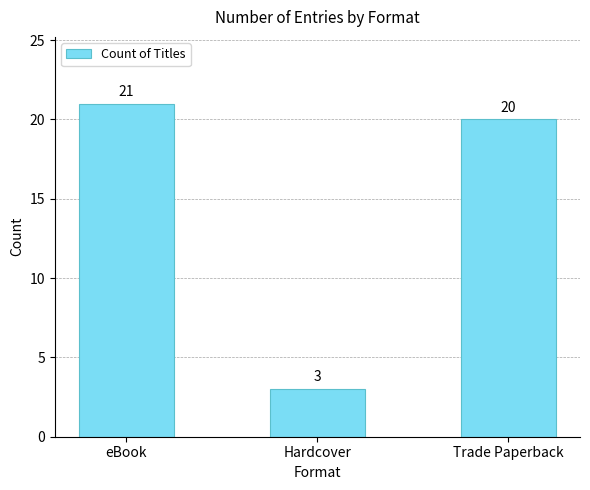

What is the change in value from eBook to Hardcover?

-18